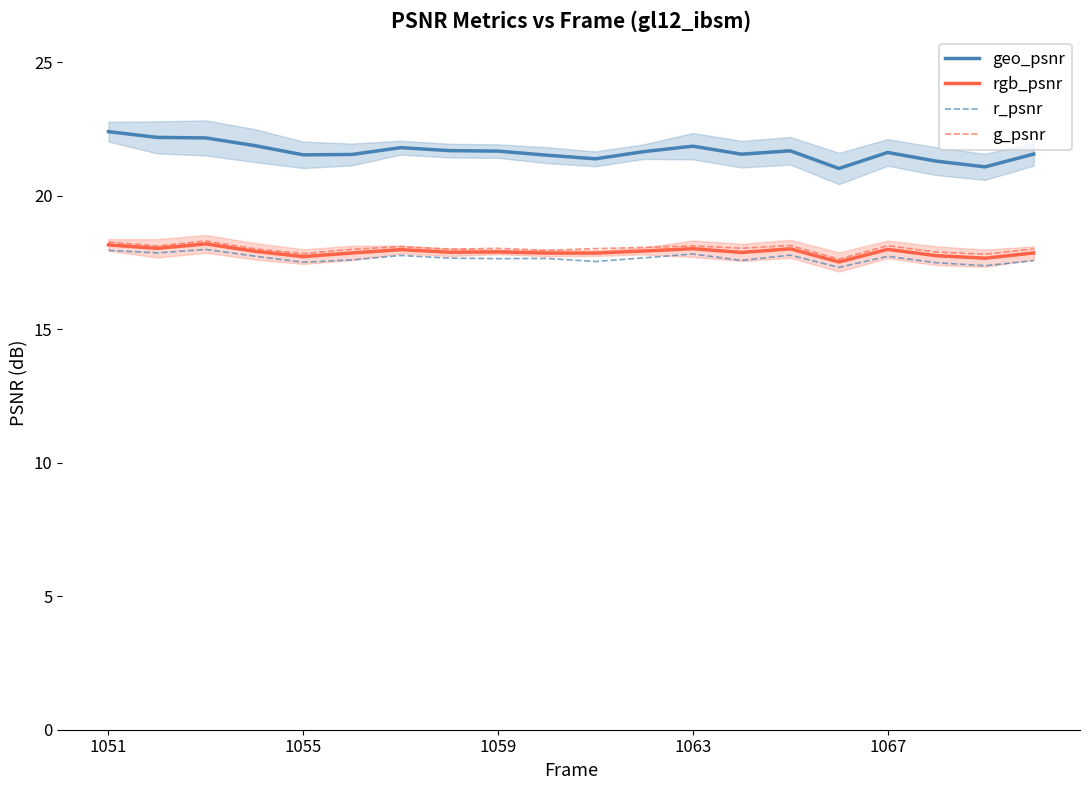

Rank the series by their maximum value, from highest to lowest.

geo_psnr, g_psnr, rgb_psnr, r_psnr